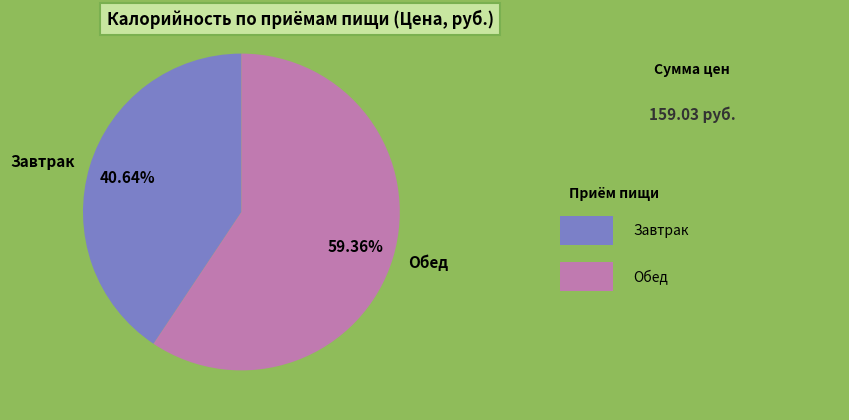

True or false: Обед accounts for 47% of the total.

False